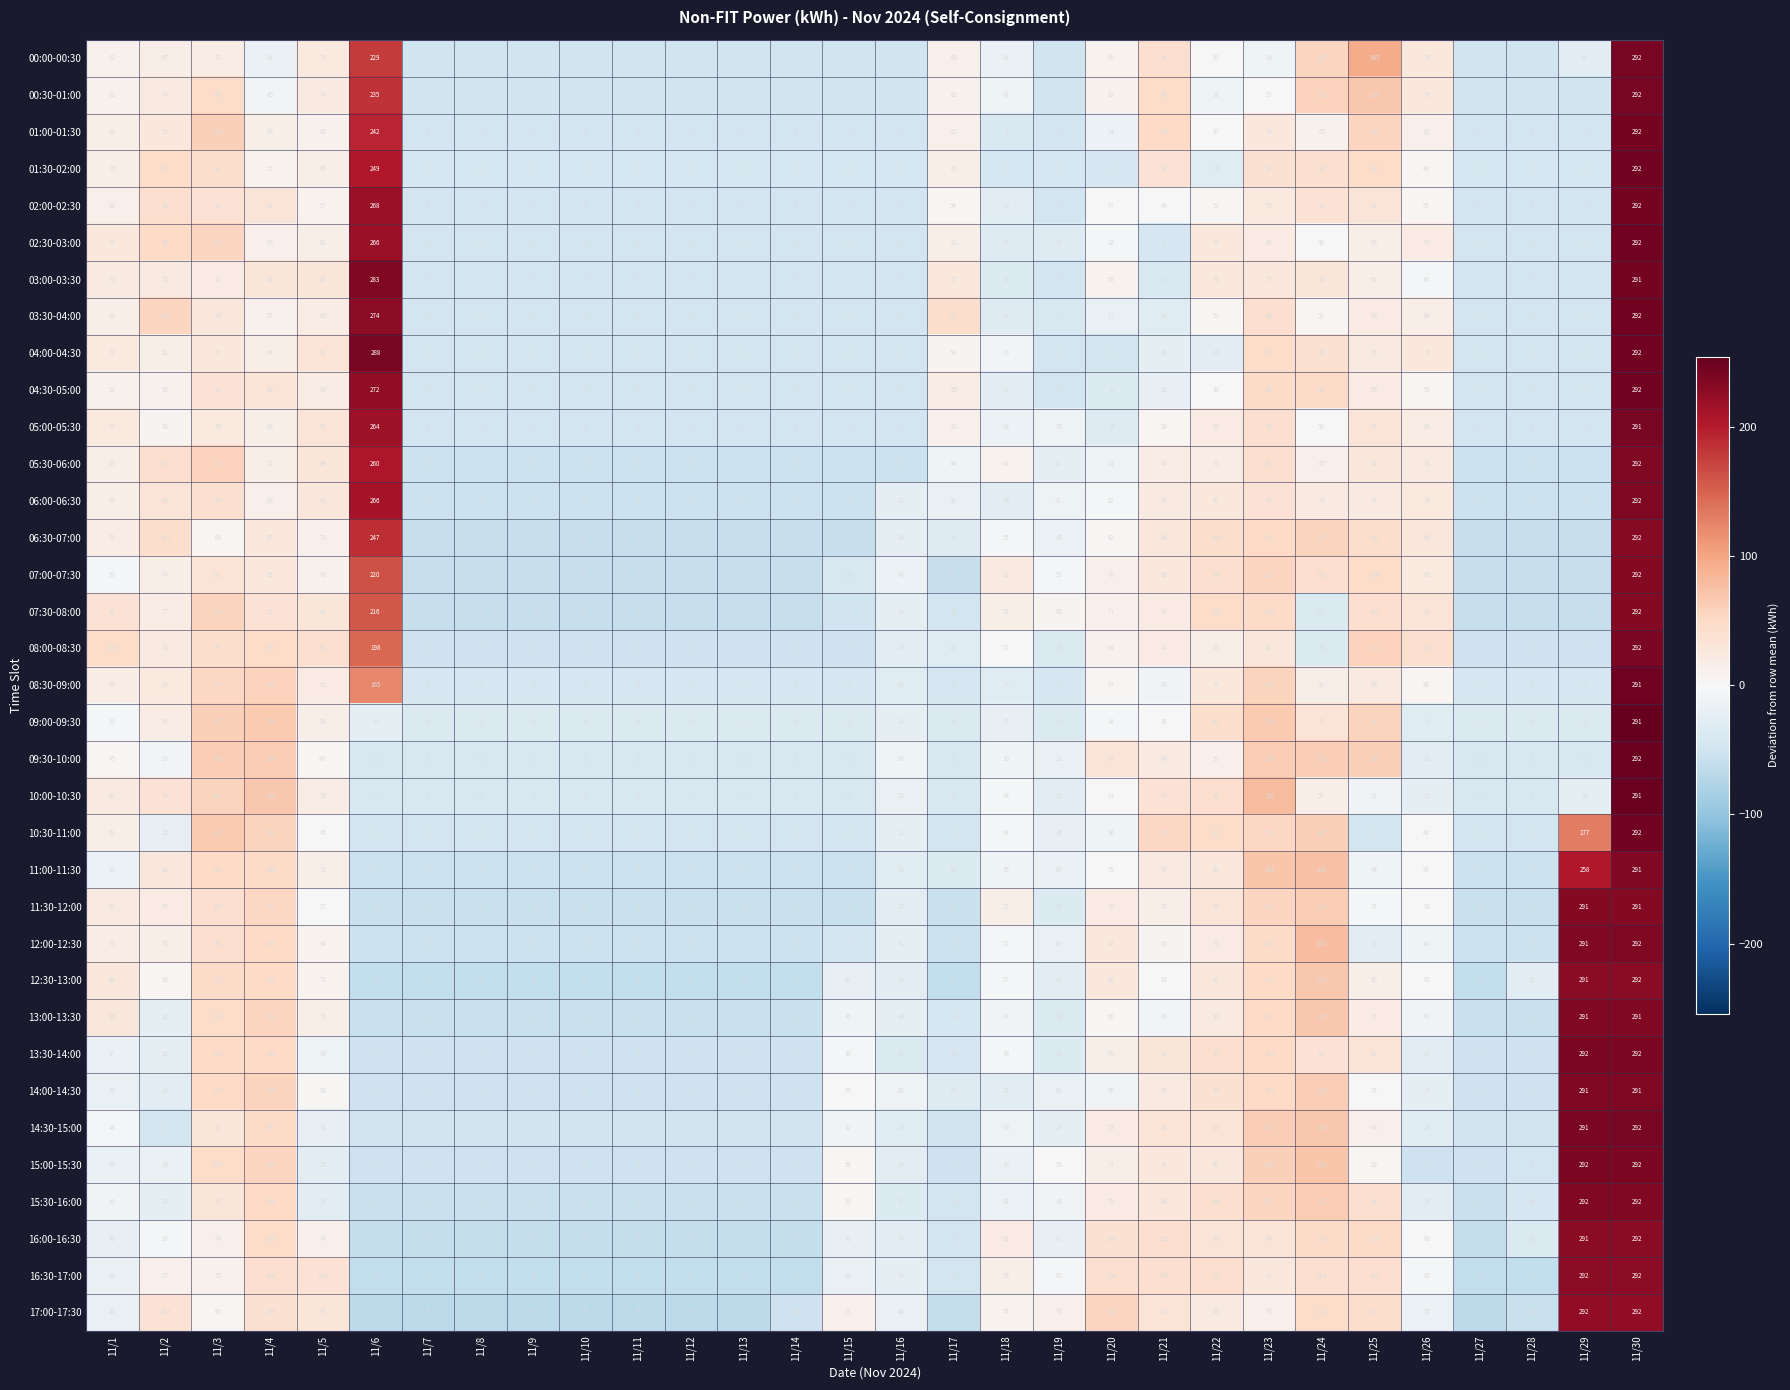

What is the maximum value shown in the chart?

292